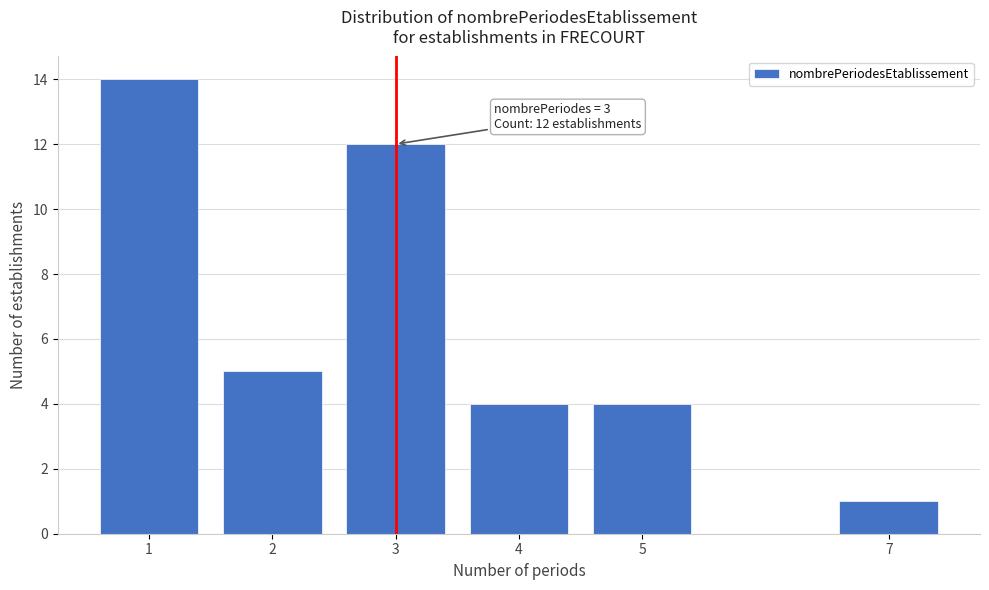

Reading left to right, transcribe all the data shown in this chart.

1=14	2=5	3=12	4=4	5=4	7=1